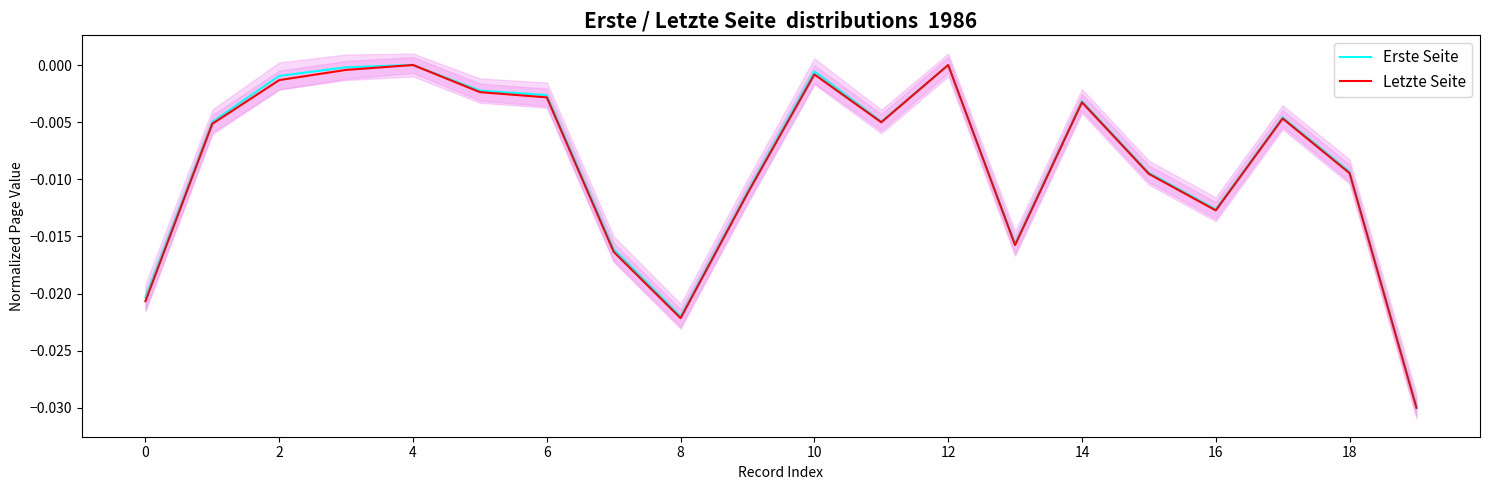

Rank the series by their maximum value, from highest to lowest.

Erste Seite, Letzte Seite